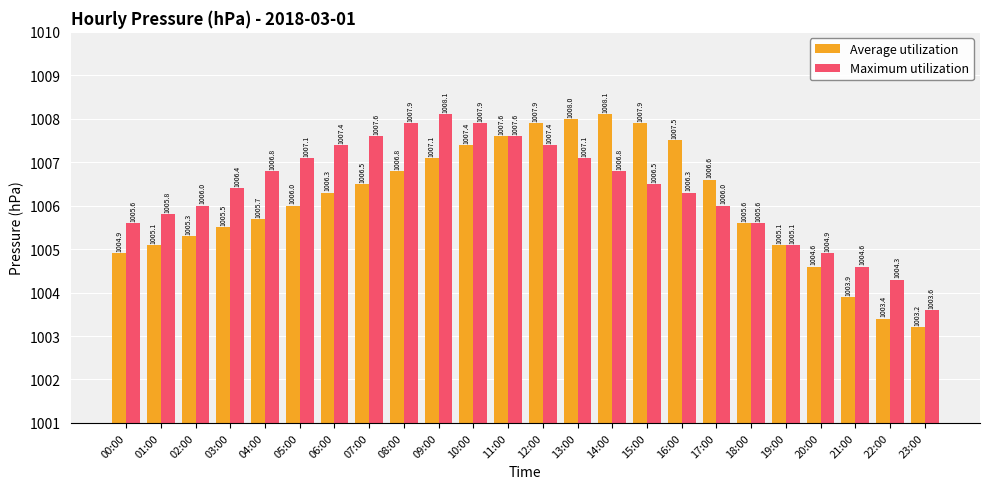

The Maximum utilization series shows 1759.9 at 17:00. True or false?

False